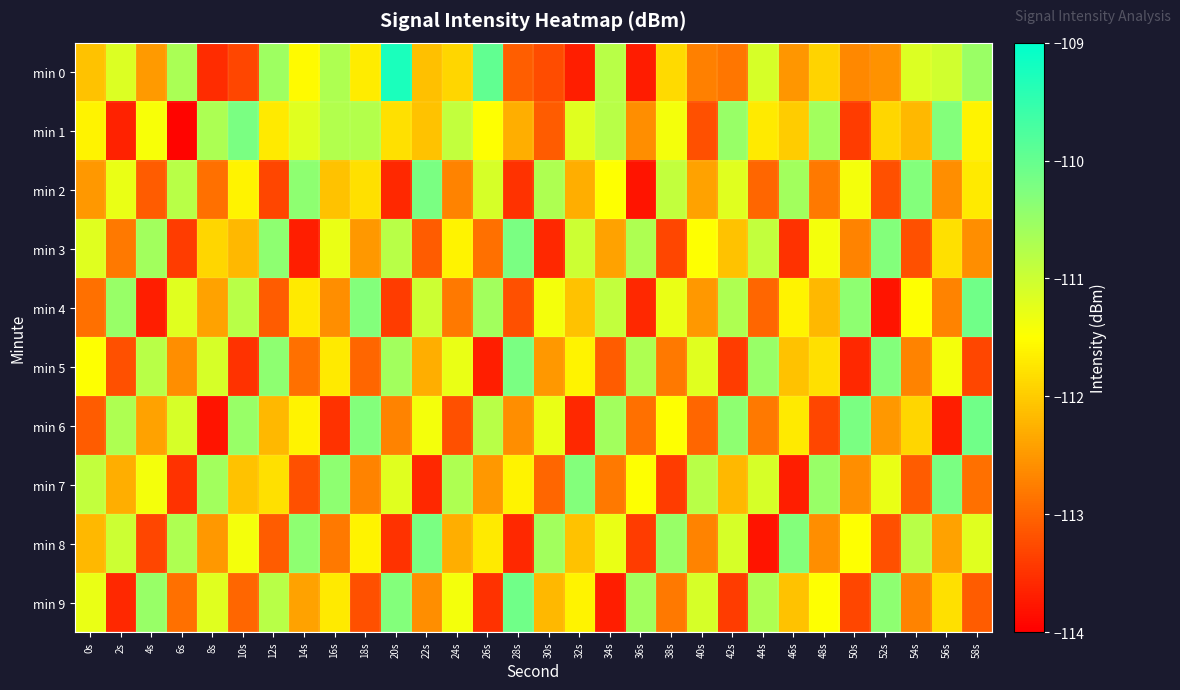

Rank the series by their maximum value, from highest to lowest.

min 0, min 4, min 6, min 9, min 1, min 2, min 3, min 5, min 7, min 8